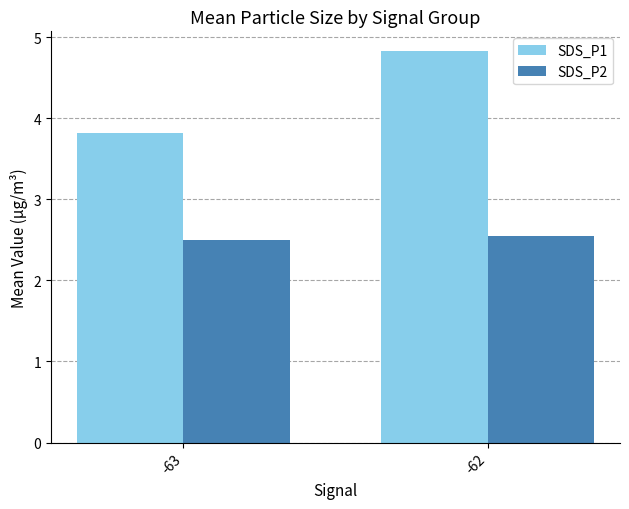

What is the value of the SDS_P1 bar at the 1st from the left?

3.8